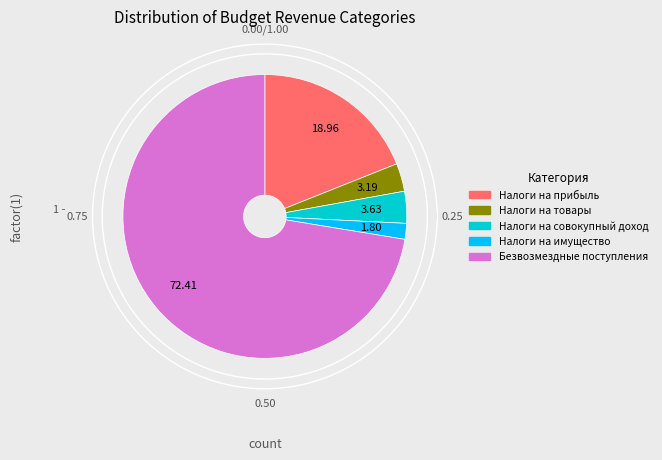

Is it true that БЕЗВОЗМЕЗДНЫЕ ПОСТУПЛЕНИЯ is 83% of the pie?

False